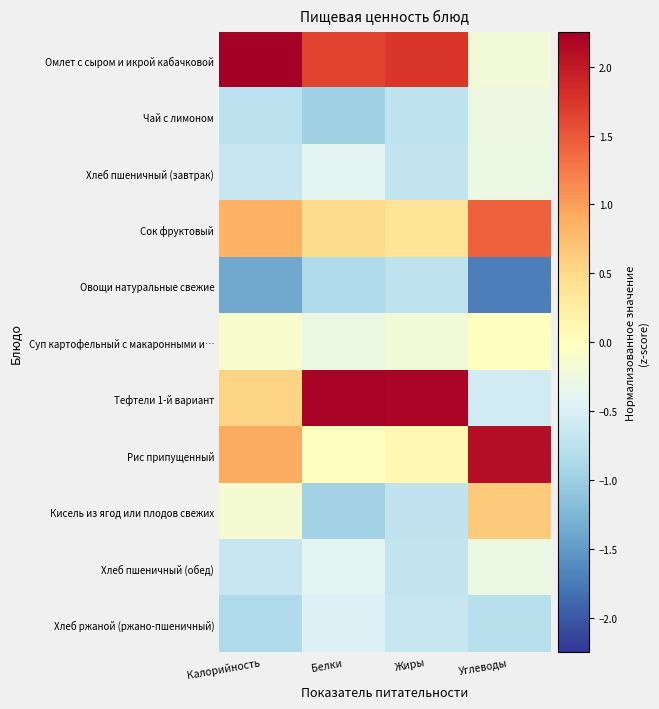

Which has a higher value, Белки or Калорийность?

Калорийность